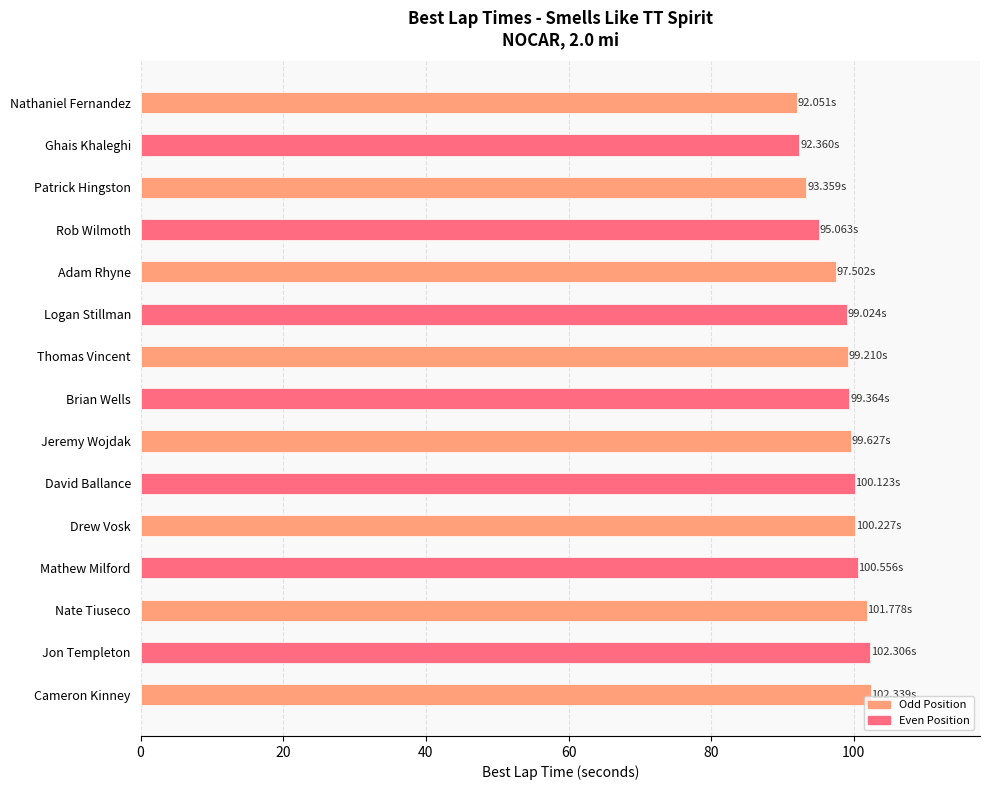

What is the difference between the second highest and second lowest values?

9.9